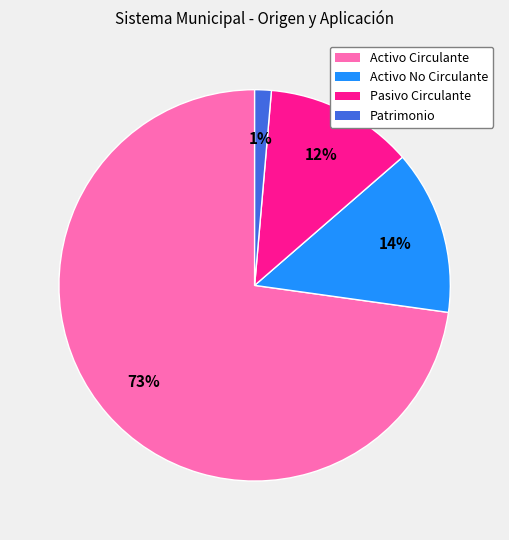

Between Activo No Circulante and Activo Circulante, which is larger?

Activo Circulante